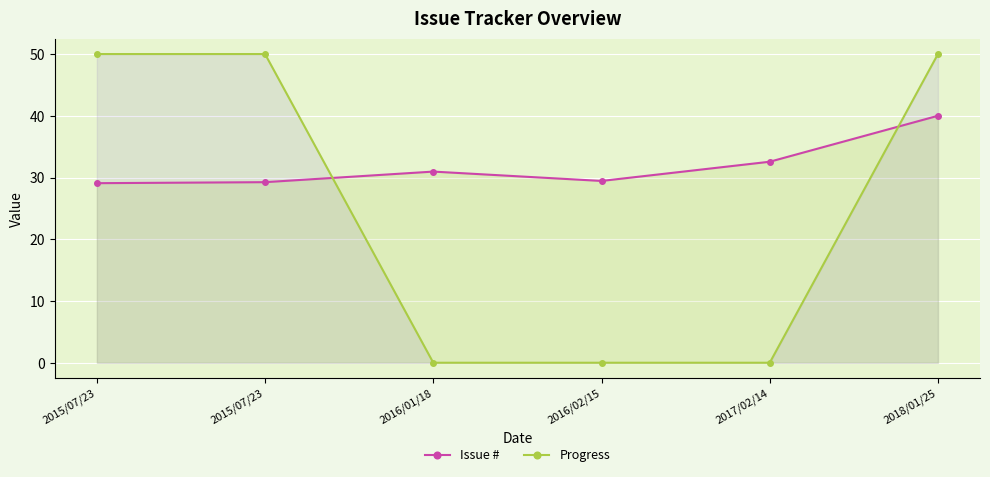

How many lines are shown in the chart?

2